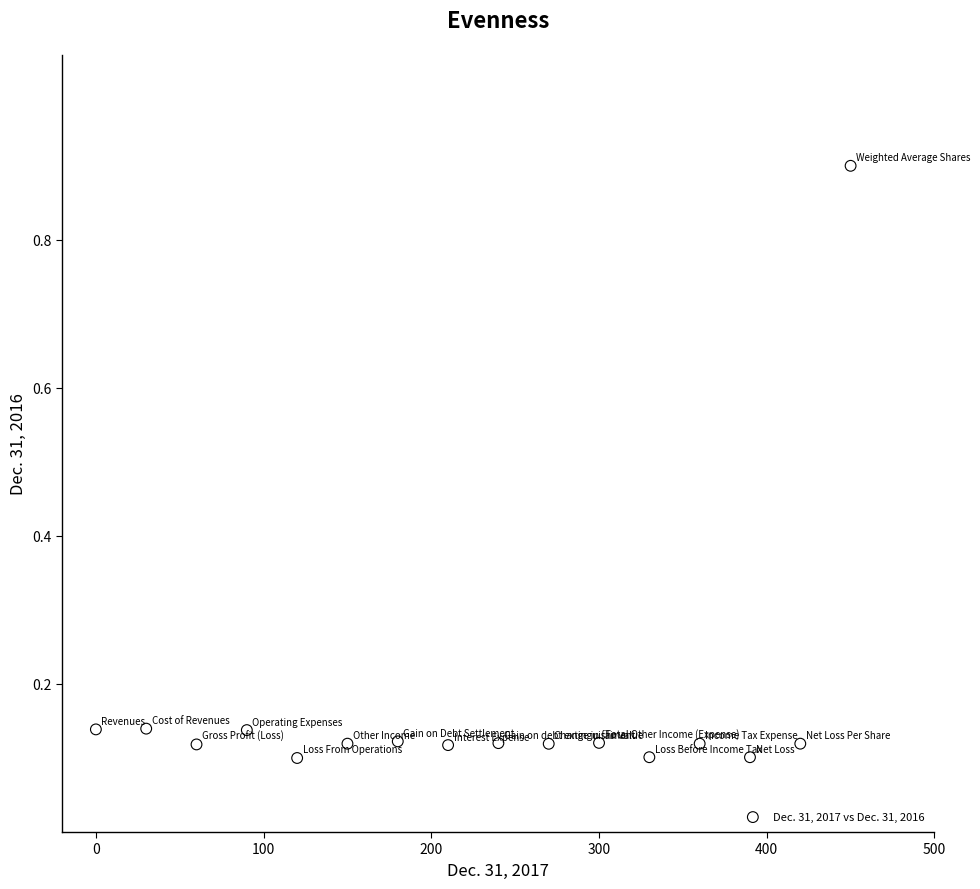

What is the range of Y values (max minus min)?

0.8